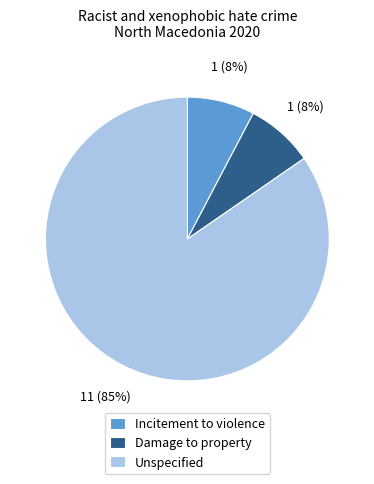

Which category has the biggest portion of the pie?

Unspecified